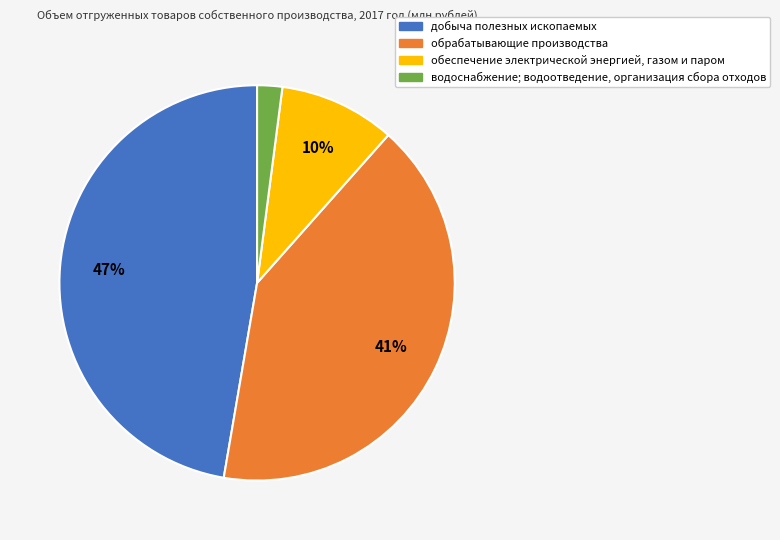

The обеспечение электрической энергией, газом и паром slice represents 1% of the pie. True or false?

False